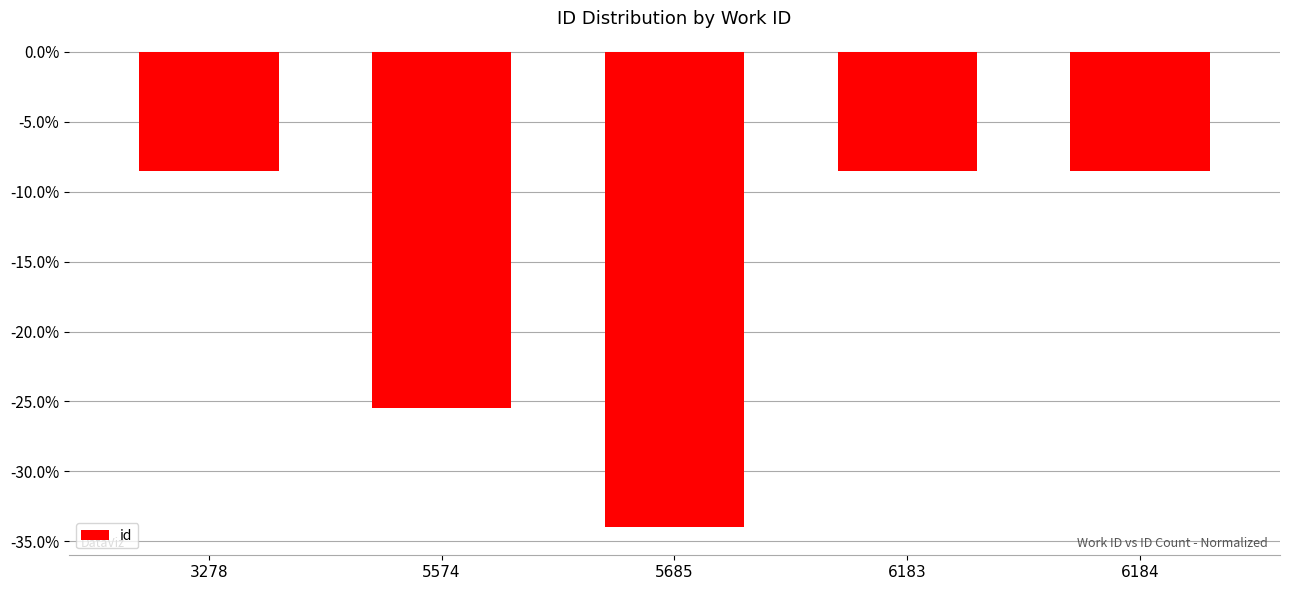

What is the sum of the values at 6184 and 6183?

-17.0